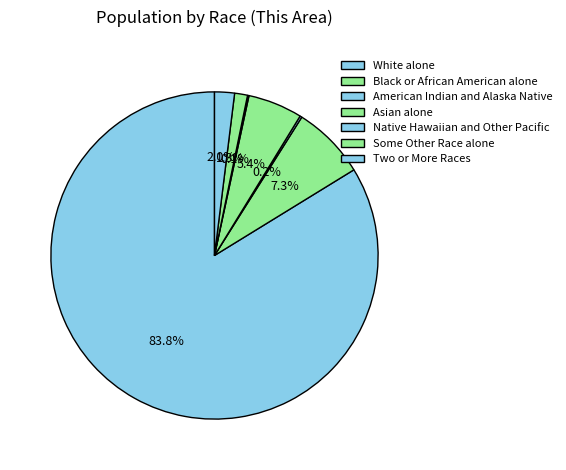

Between Two or More Races and White alone, which is larger?

White alone